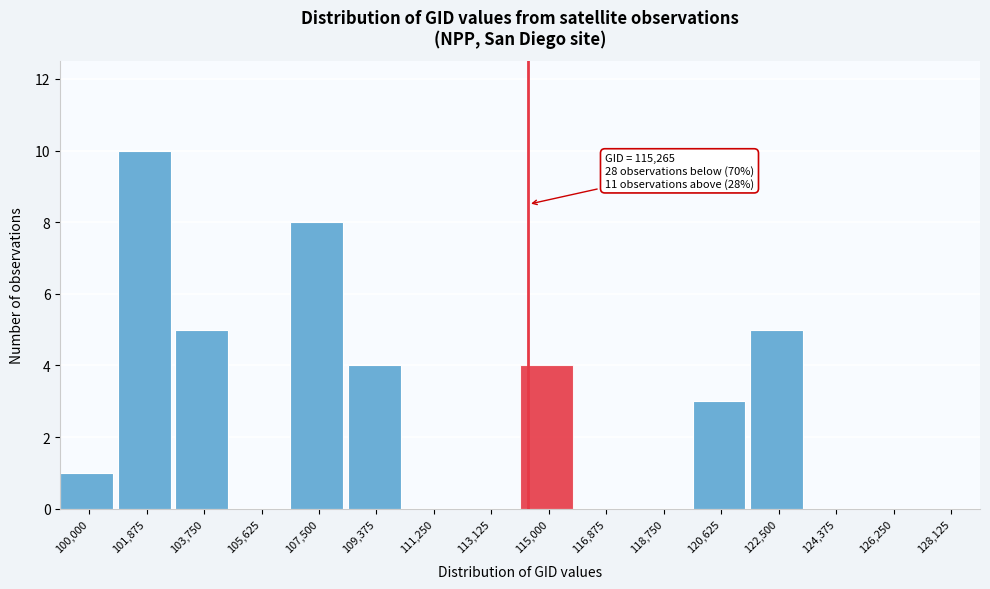

Reading left to right, what are all the values shown in this chart?

100,000=1	101,875=10	103,750=5	105,625=0	107,500=8	109,375=4	111,250=0	113,125=0	115,000=4	116,875=0	118,750=0	120,625=3	122,500=5	124,375=0	126,250=0	128,125=0